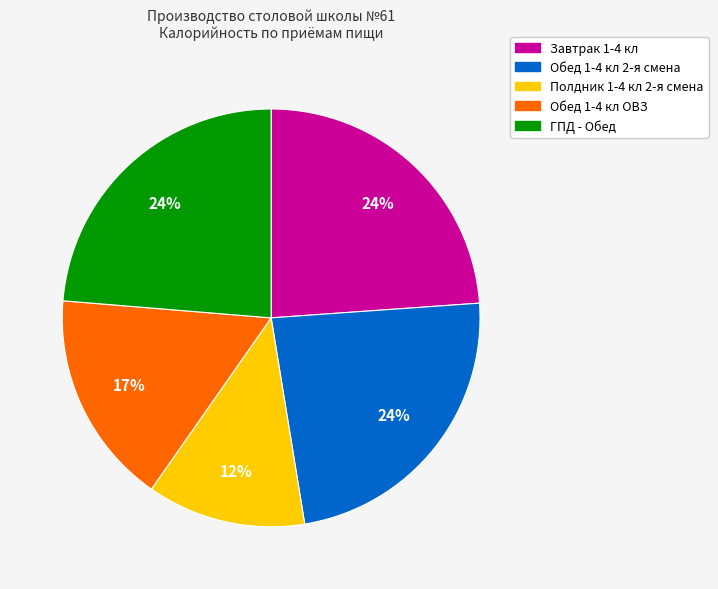

Count the number of slices in the pie.

5